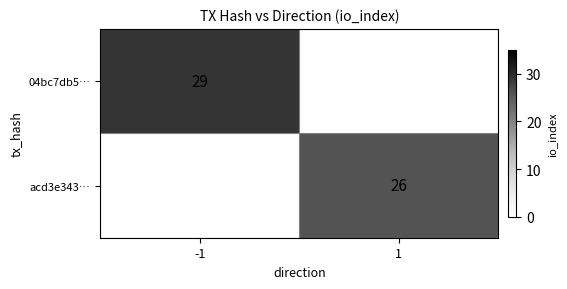

The value of acd3e343… at 1 is 6. True or false?

False